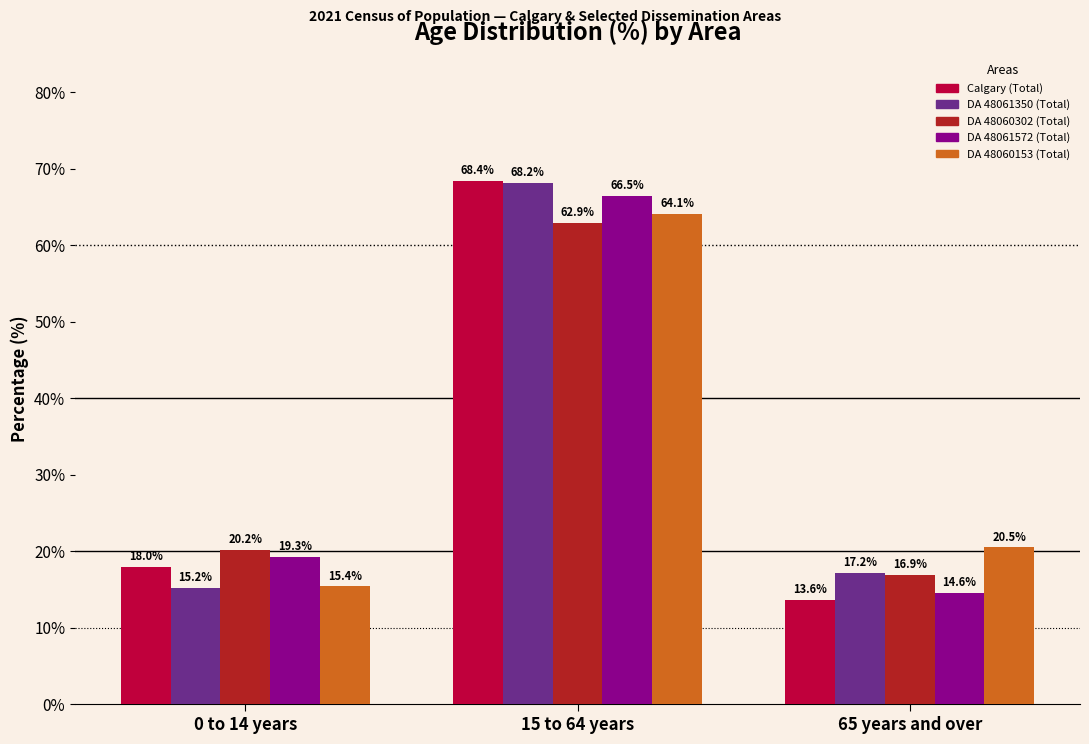

Is the value of DA 48060153 (Total) at 65 years and over greater than the value of DA 48060302 (Total) at 0 to 14 years?

Yes